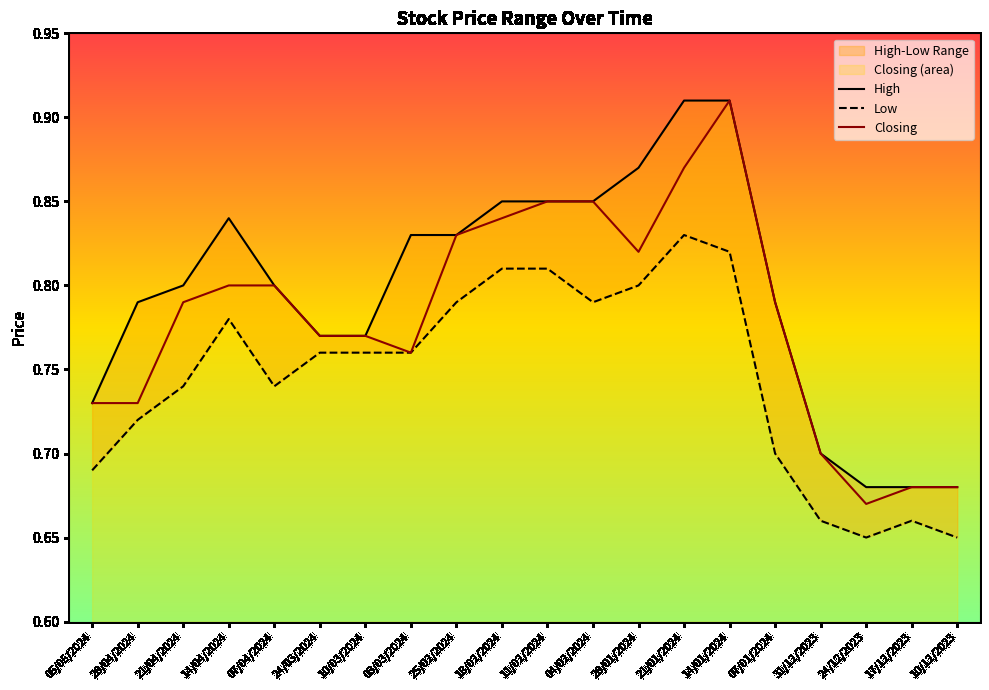

Is it true that High equals 0.7 at 31/12/2023?

True